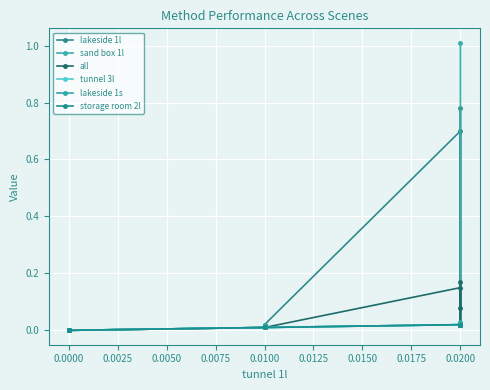

What is the label of the 6th point from the left?

0.0100